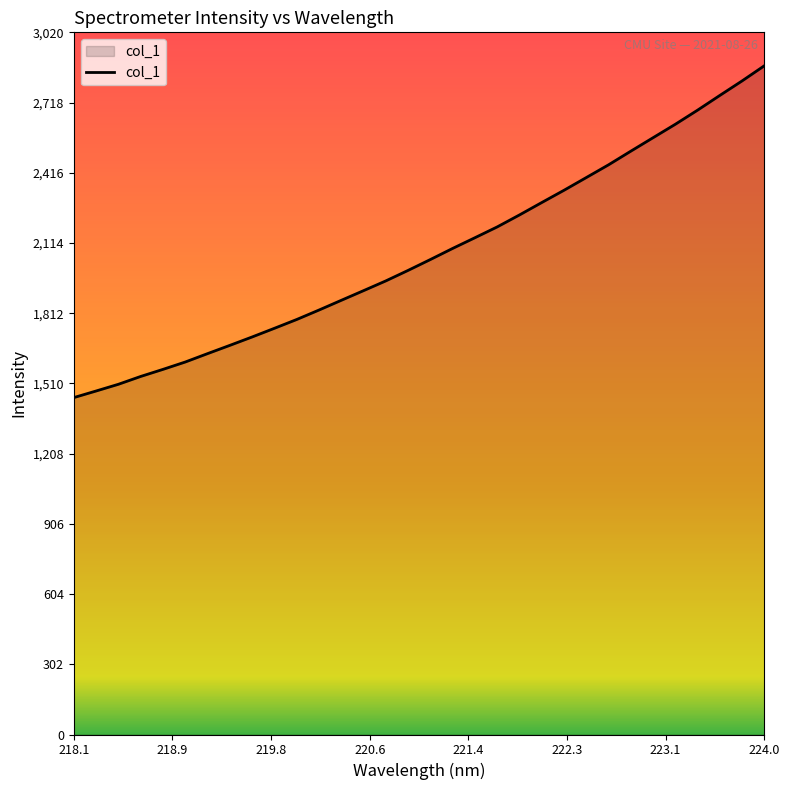

How many lines are shown in the chart?

1